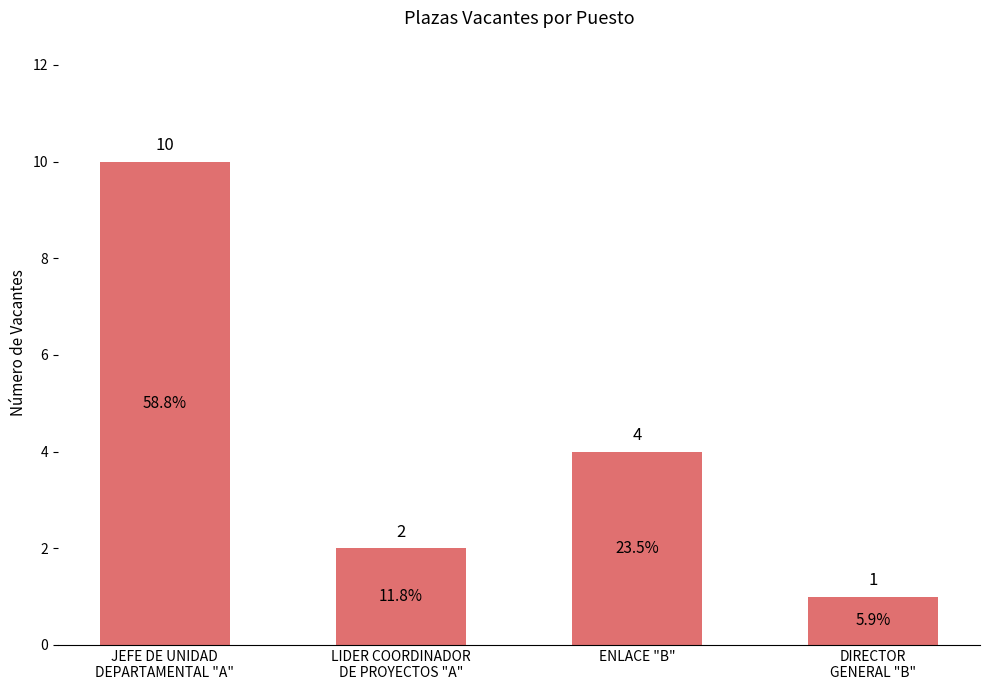

What is the change in value from ENLACE "B" to DIRECTOR
GENERAL "B"?

-3